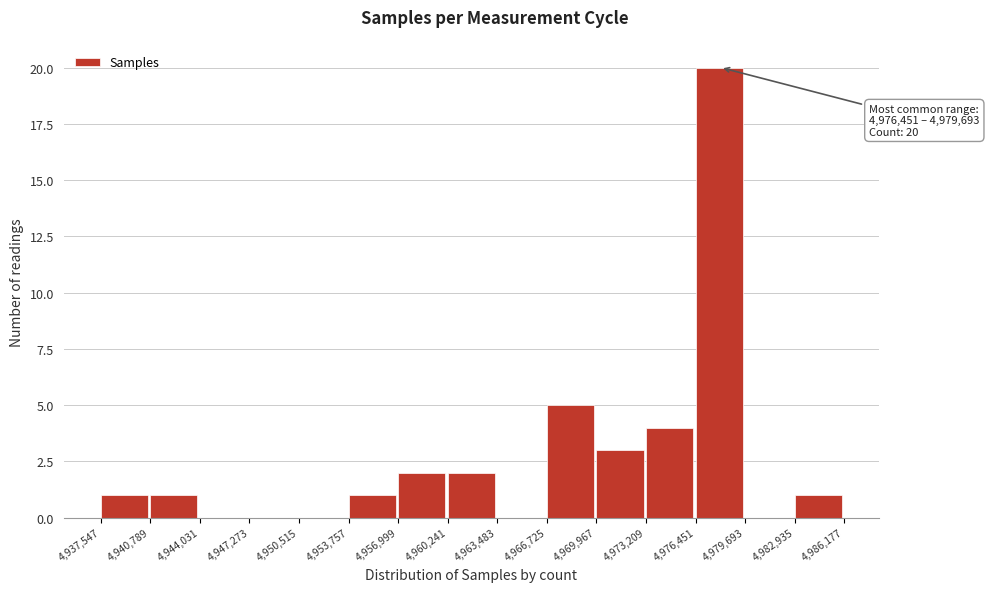

Over which range of the x-axis is the bar tallest?

4,976,451 to 4,979,693